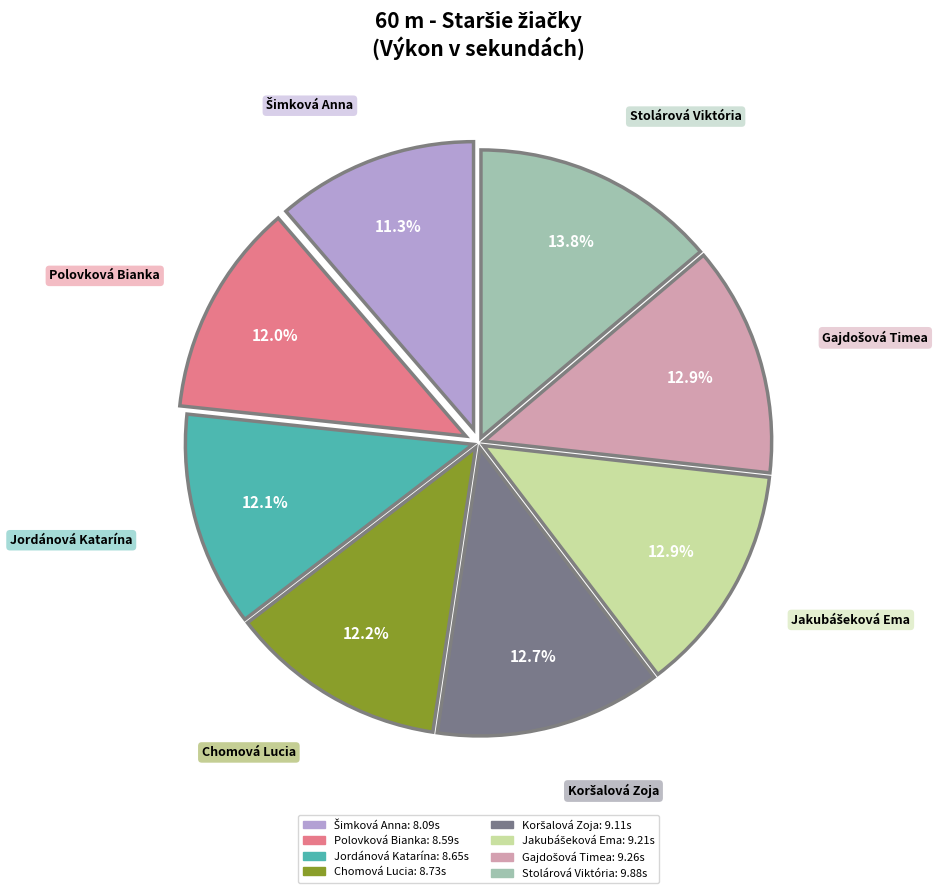

Is Jordánová Katarína the majority of the pie?

No